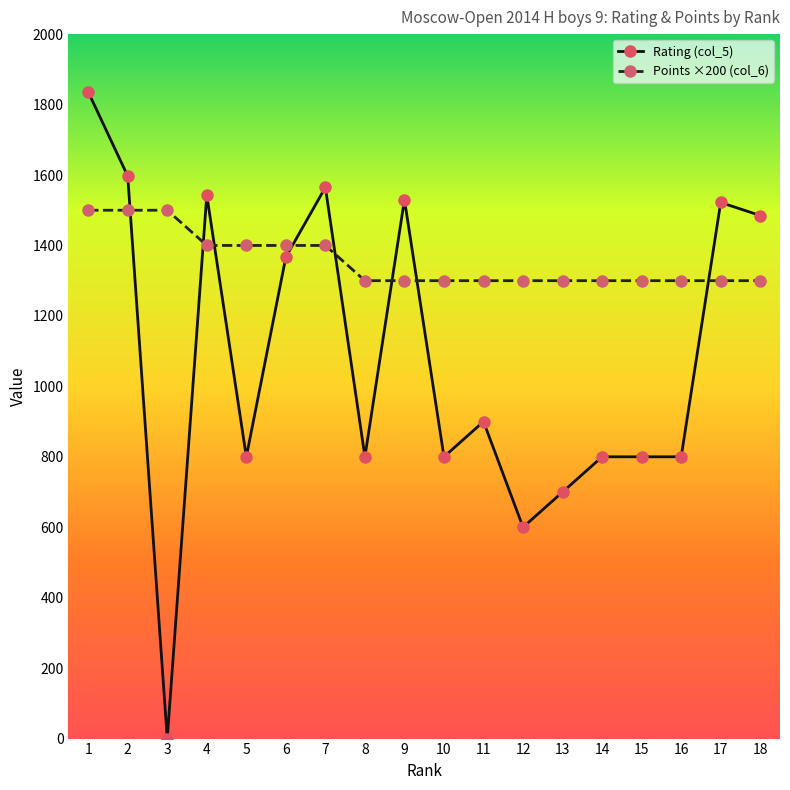

Where is the first local minimum for Rating (col_5)?

3